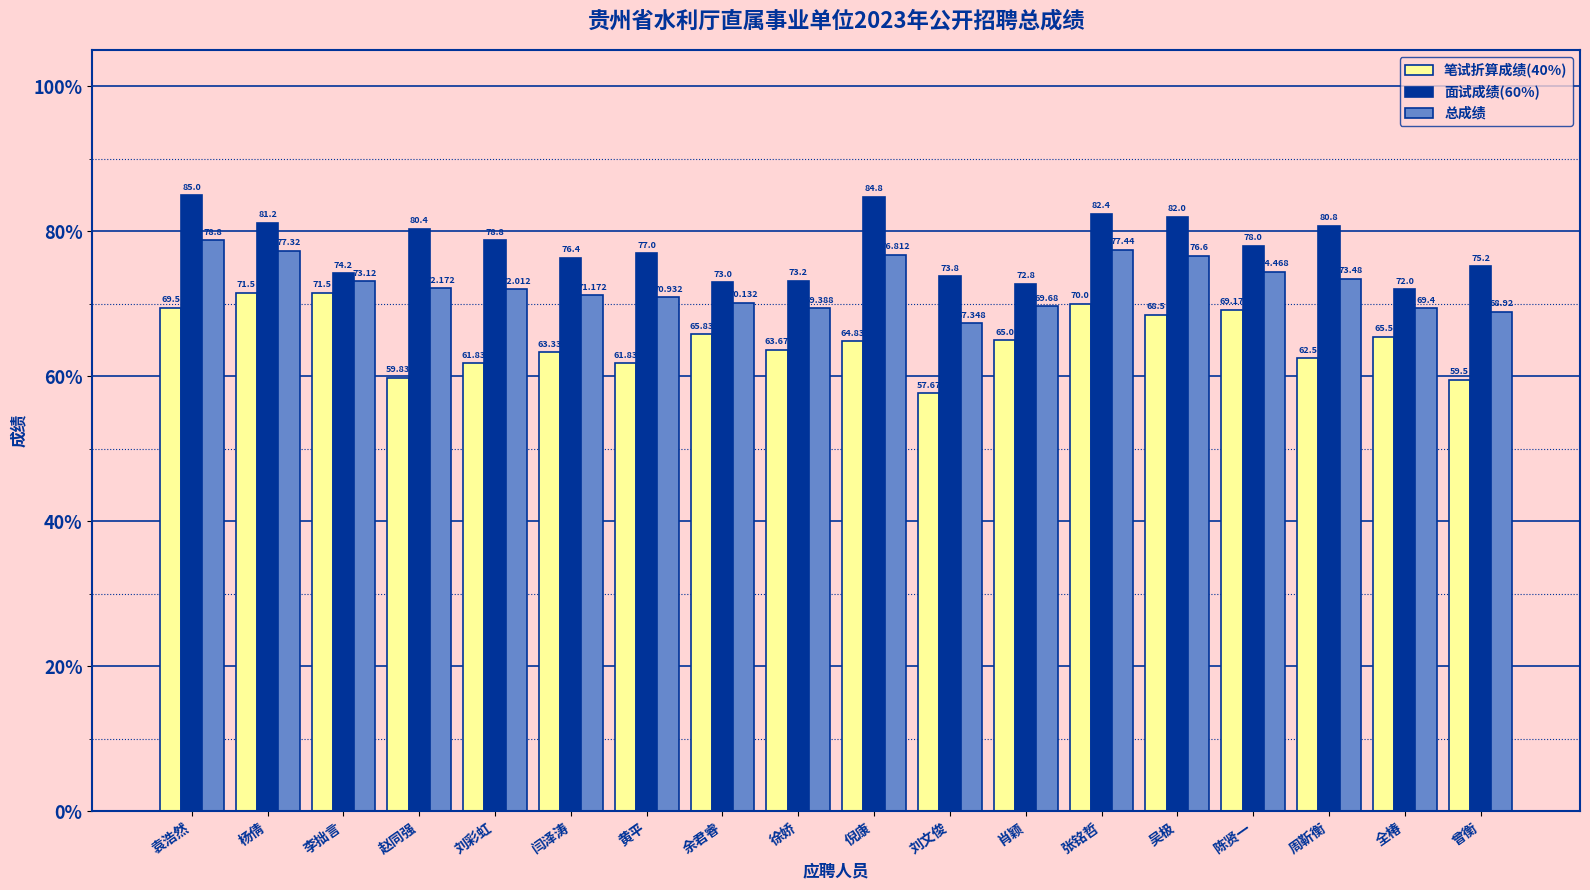

What are all the series names shown in the legend?

笔试折算成绩(40%), 面试成绩(60%), 总成绩